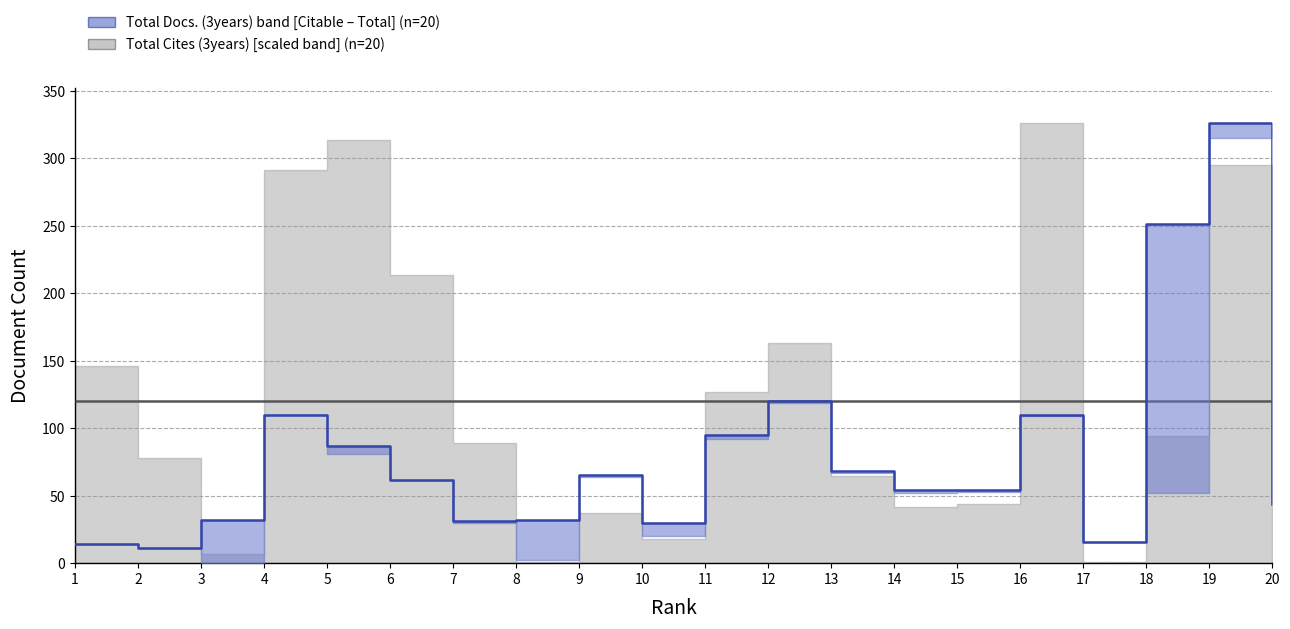

Between 19 and 12, which is larger?

19